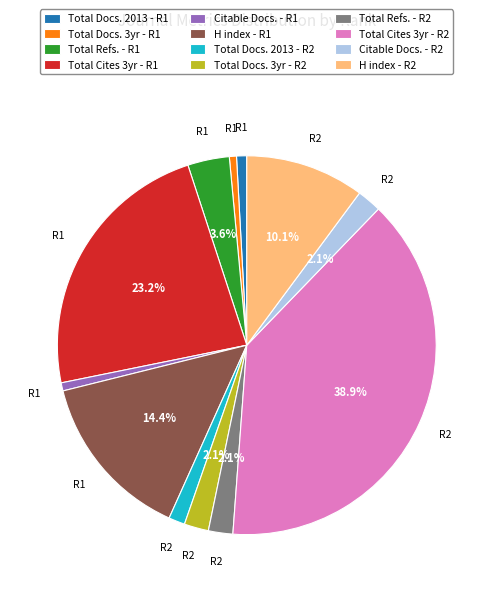

To the nearest percent, what is the difference between the largest and smallest slice percentages?

38%